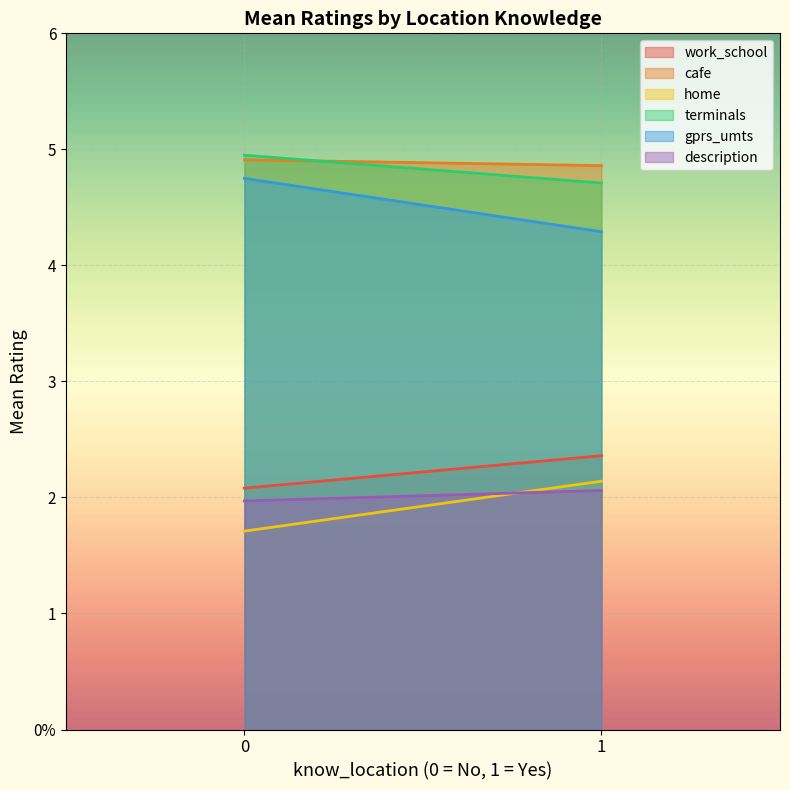

The description series shows 2.0 at 0. True or false?

True